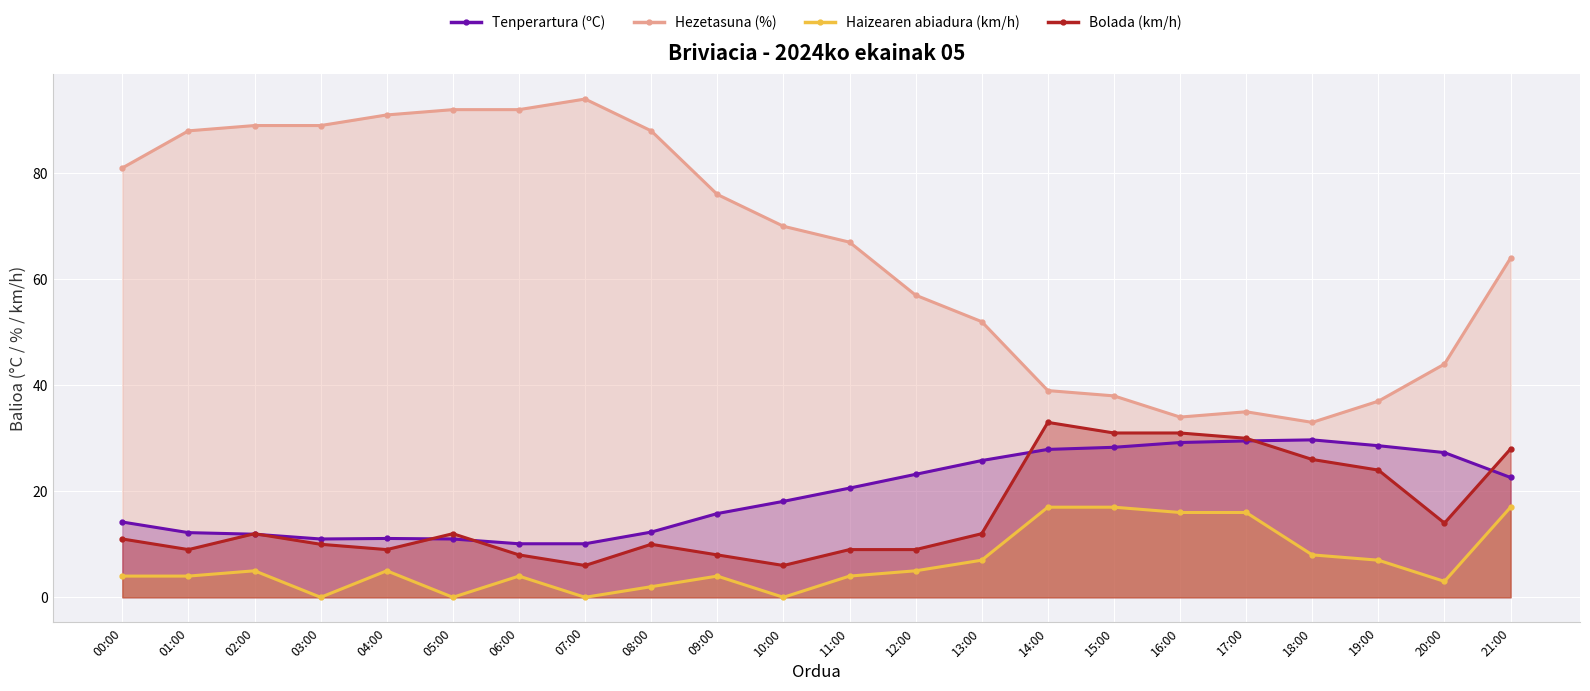

Is the value of Haizearen abiadura (km/h) at 12:00 greater than the value of Hezetasuna (%) at 16:00?

No